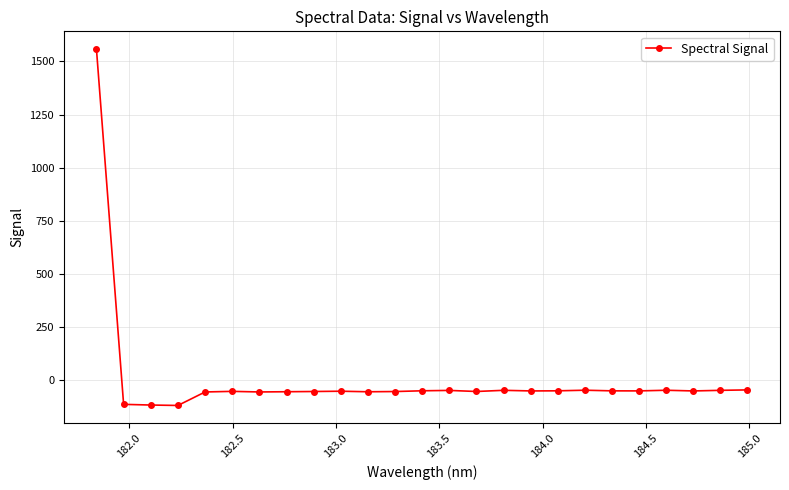

True or false: the data has more than 0 interior local peaks.

True